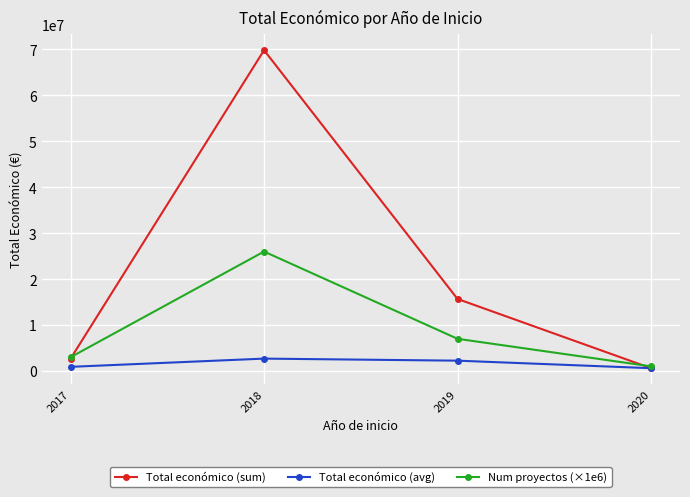

What is the maximum value for Total económico (sum)?

69845450.2